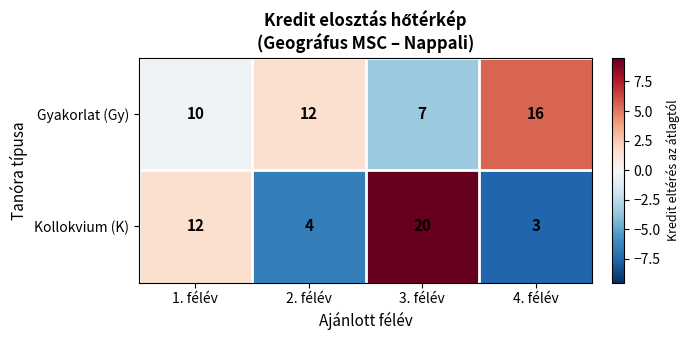

Rank the series by their average value, from highest to lowest.

Gyakorlat (Gy), Kollokvium (K)